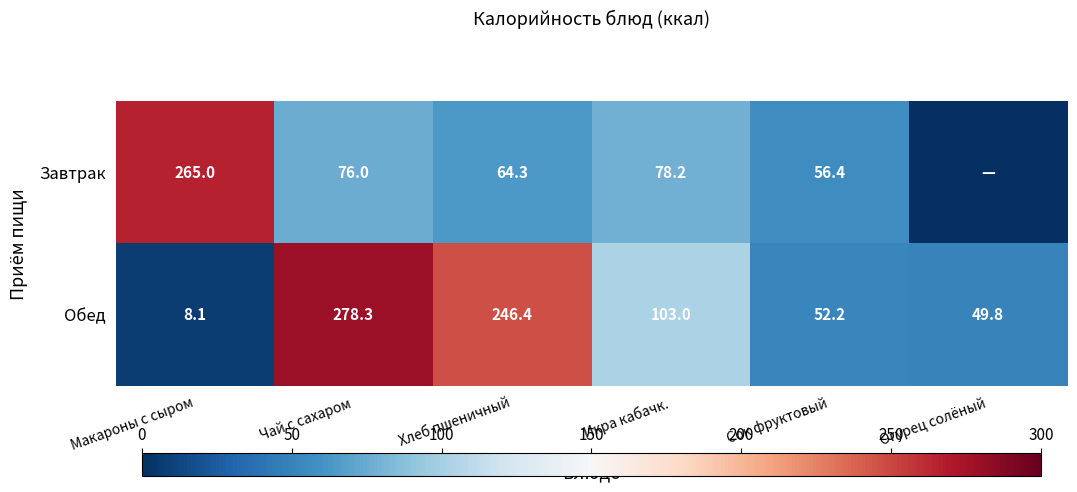

What is the highest value of the Обед series?

278.3